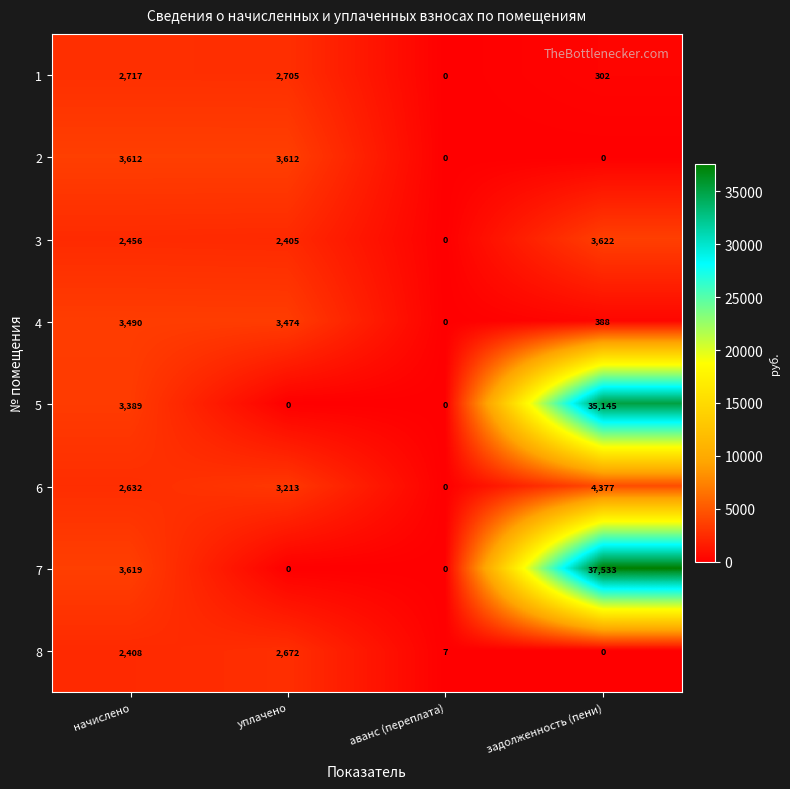

Read the 2 value at уплачено, to the nearest 100.

3600